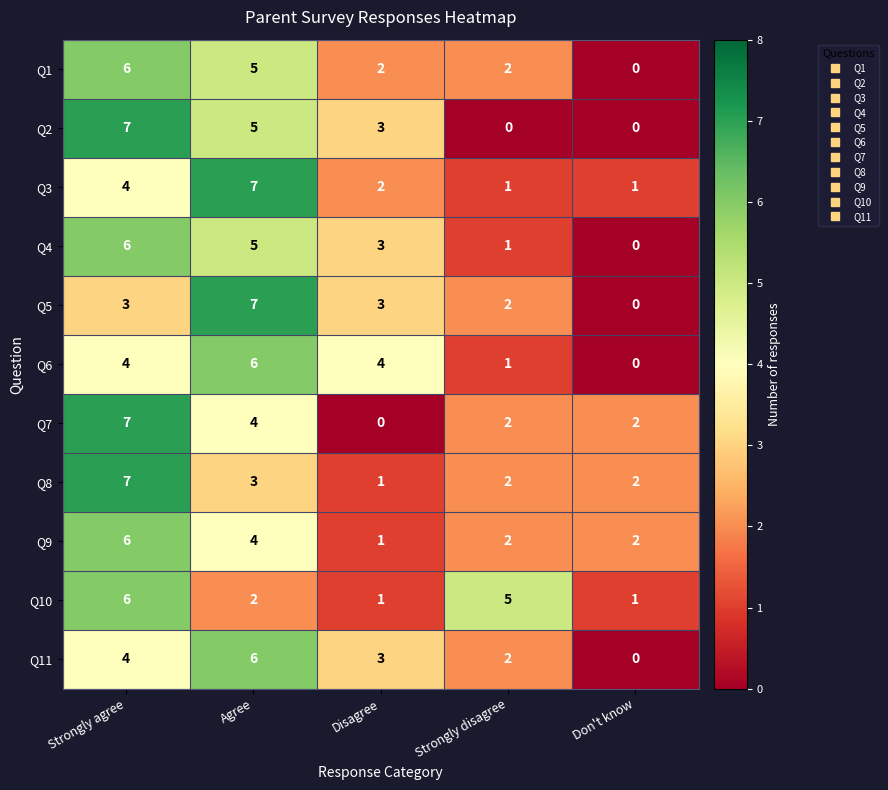

What is the total value across all series at Strongly disagree?

20